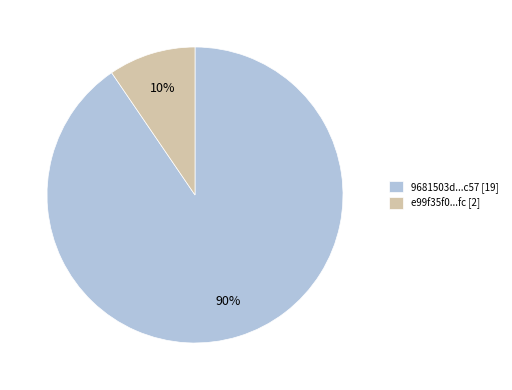

How many segments does this pie chart have?

2